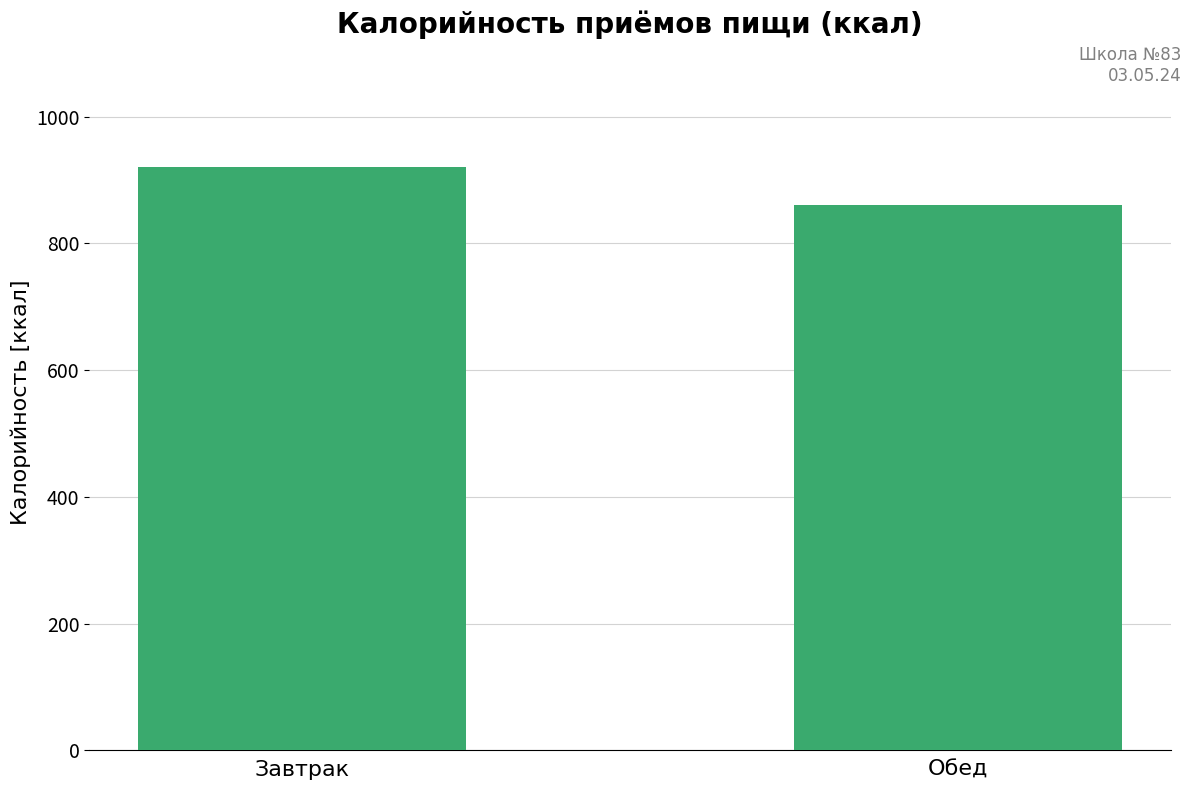

How many bars are there in total?

2